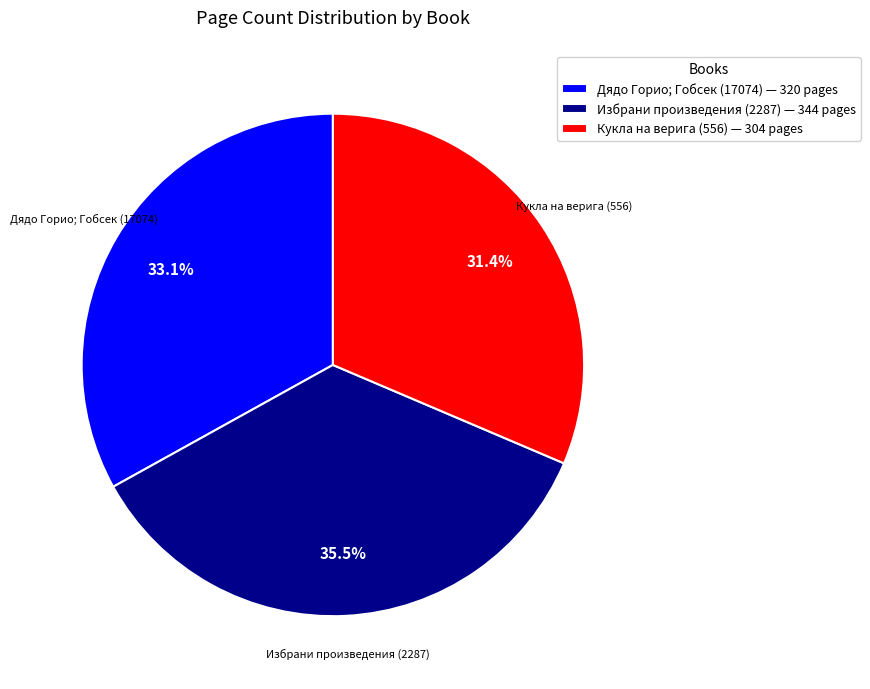

Which category has the smallest portion of the pie?

Кукла на верига (556)